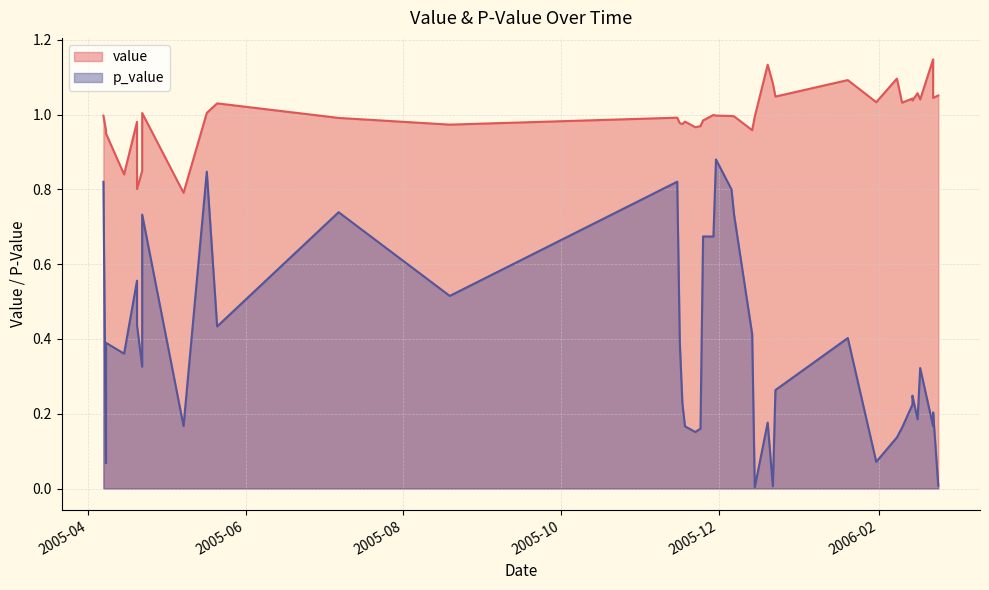

Count the number of data series in this chart.

2